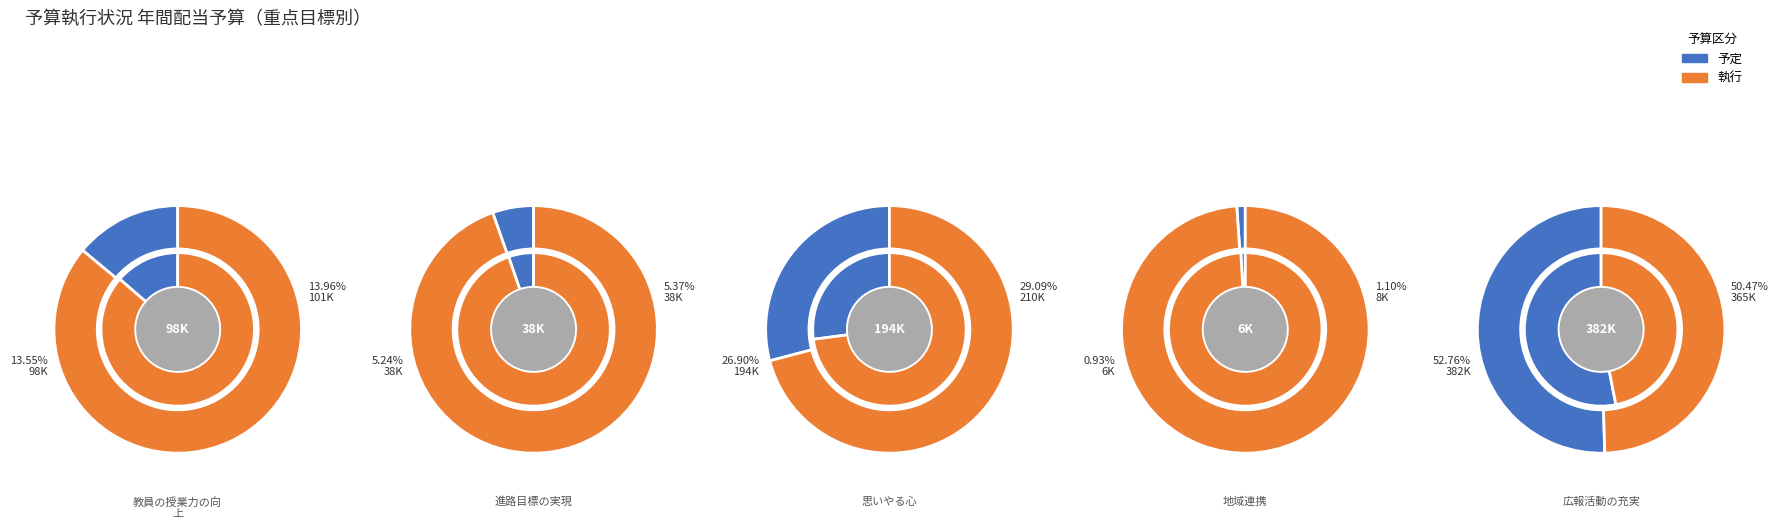

To the nearest percent, what percentage of the pie is 広報活動の充実?

5%